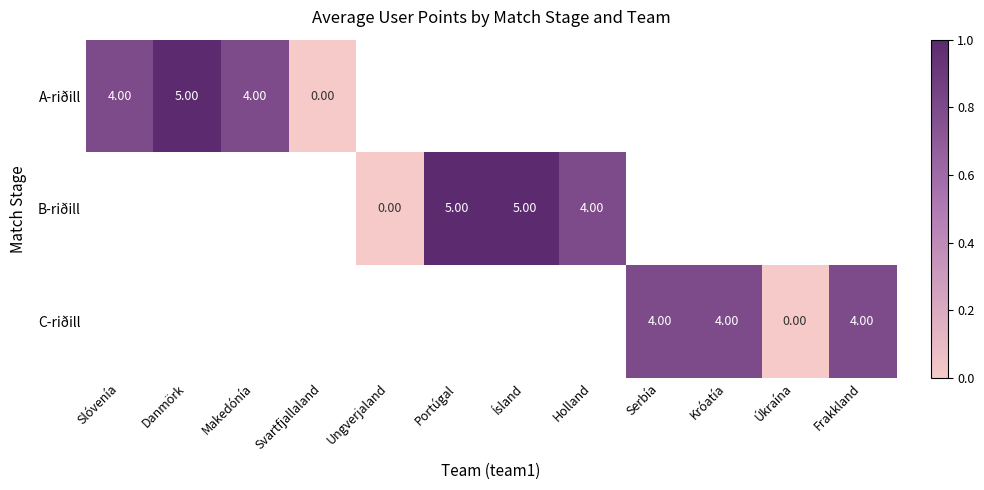

What is the difference between the B-riðill values at Ísland and Holland?

1.0